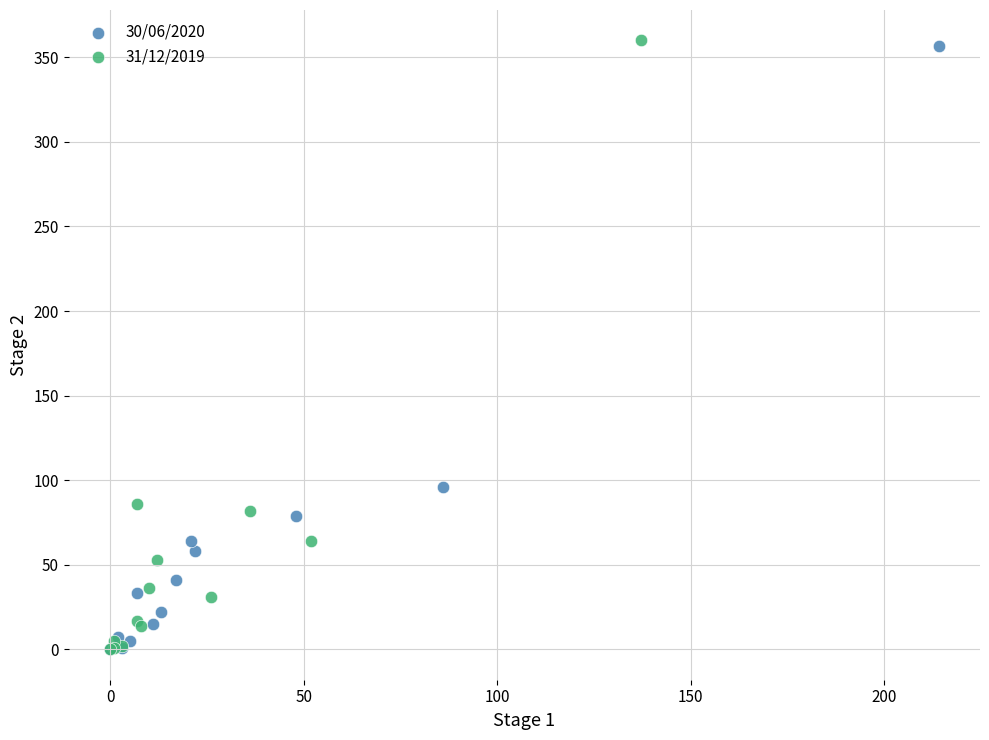

Which series has the widest spread of Y values?

31/12/2019